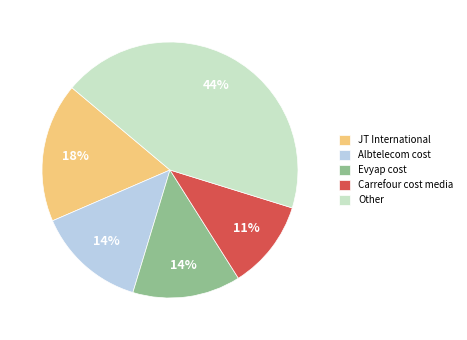

To the nearest percent, what is the average slice percentage?

20%